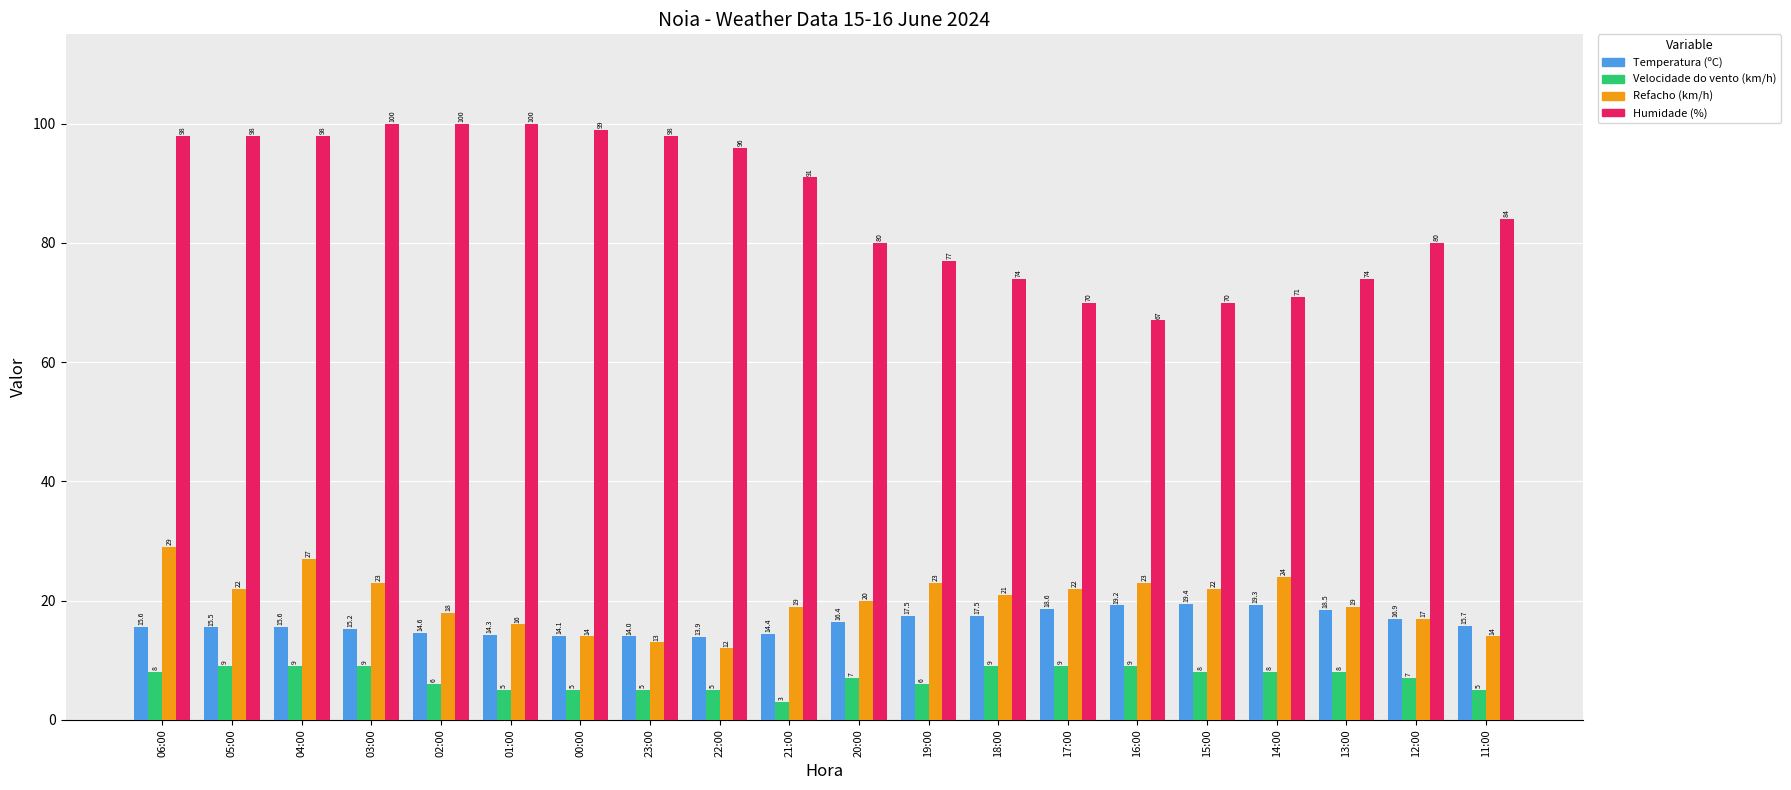

What is the label of the 1st bar from the right?

11:00